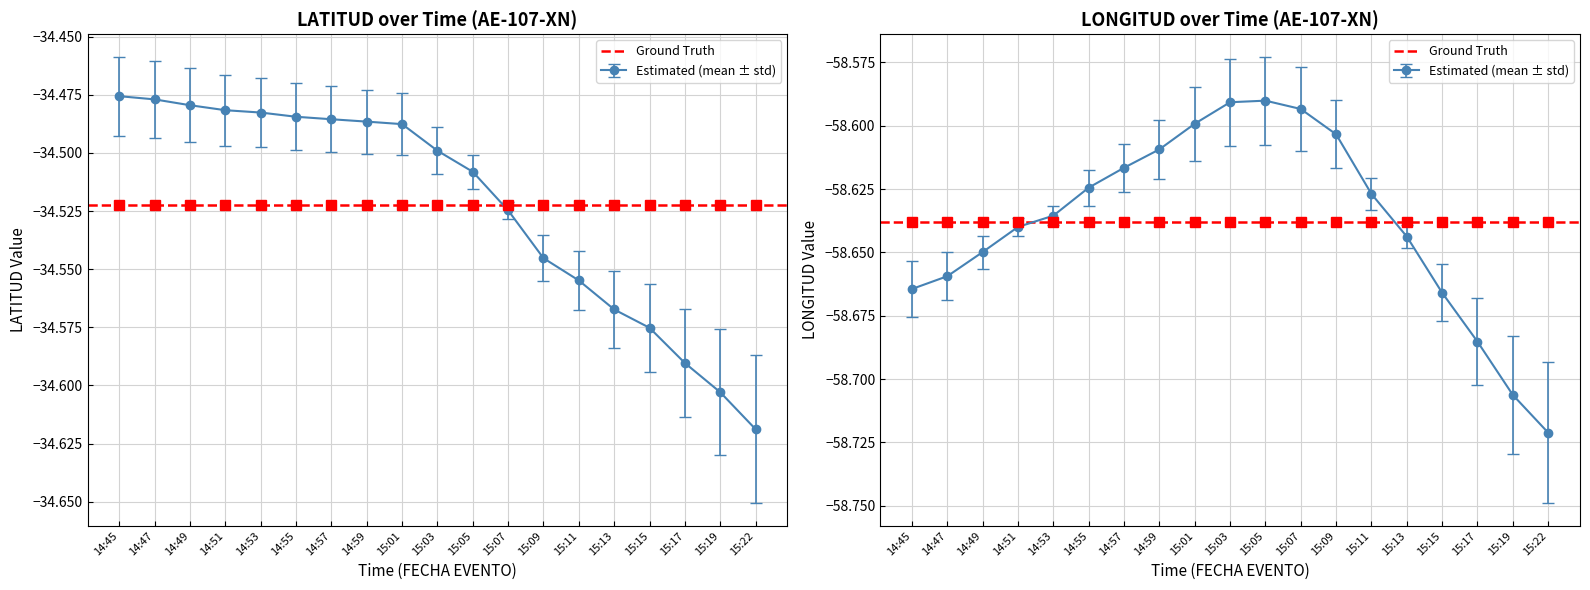

What is the difference between the maximum and minimum values in the LONGITUD series?

0.1